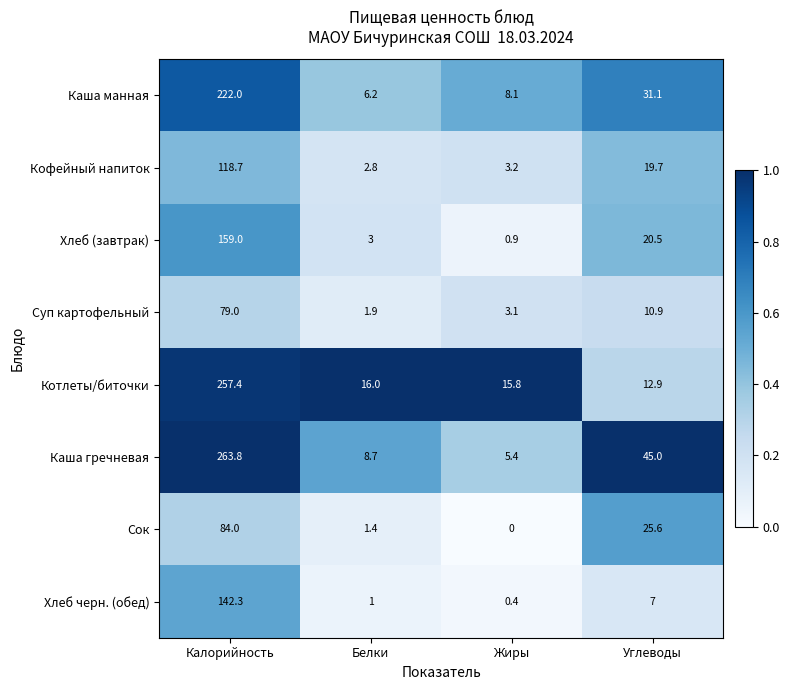

At which category does the chart reach its peak across all series?

Калорийность